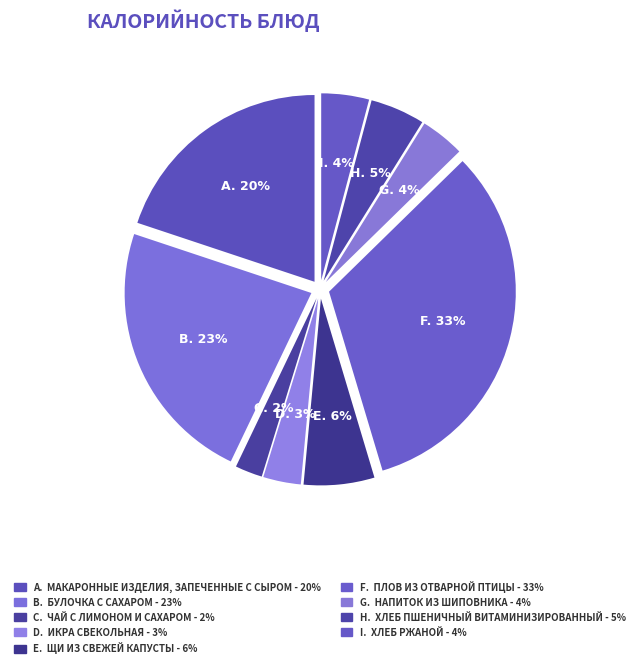

How many slices are in this pie chart?

9